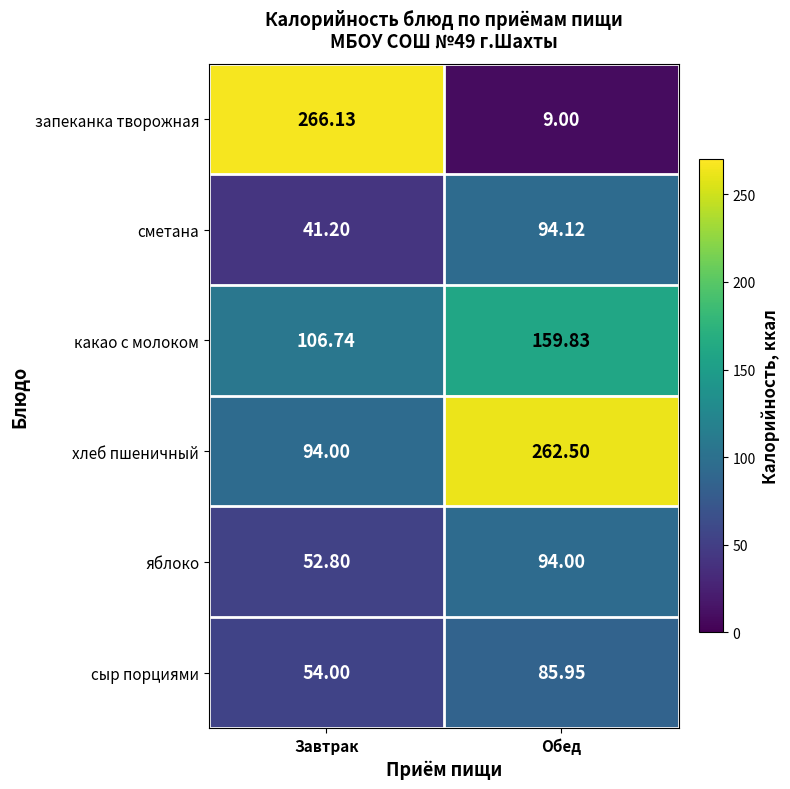

Rank the series by their maximum value, from highest to lowest.

запеканка творожная, хлеб пшеничный, какао с молоком, сметана, яблоко, сыр порциями